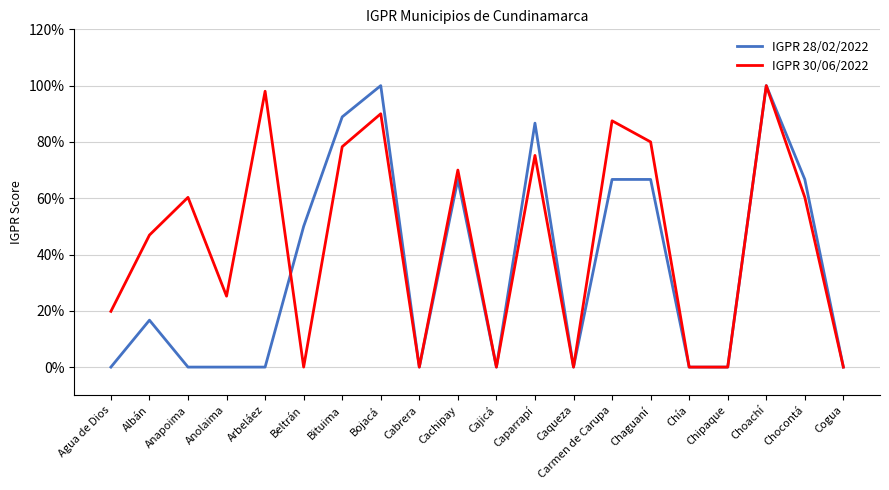

What position from the right is Cabrera?

12